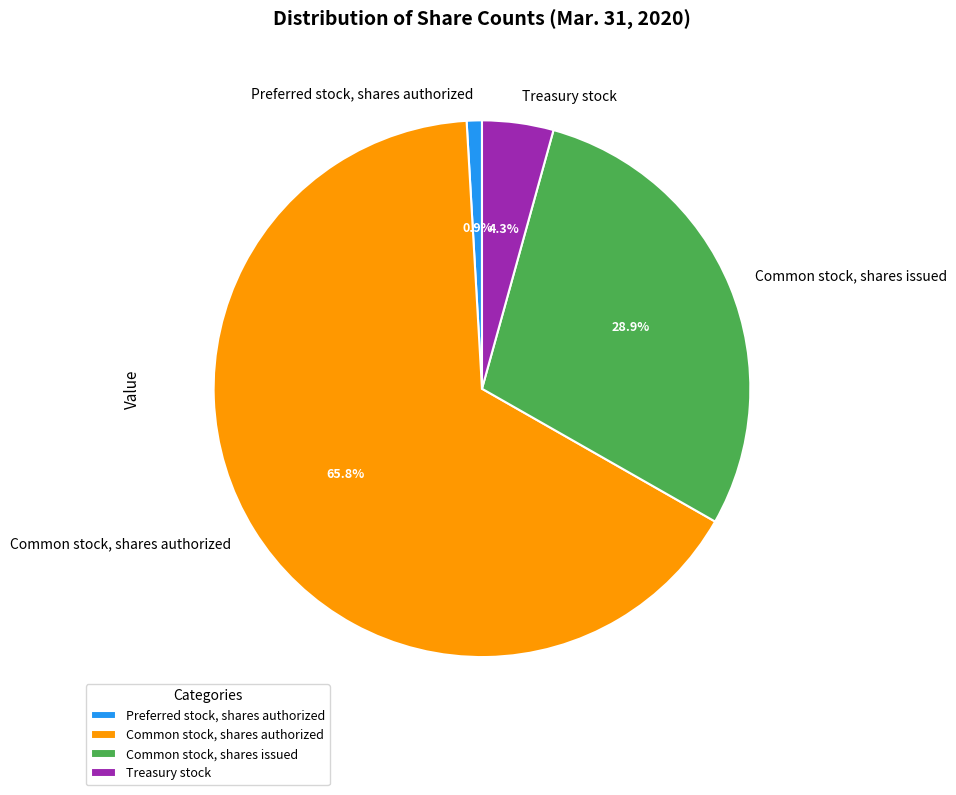

To the nearest percent, what percentage of the pie is Common stock, shares authorized?

66%